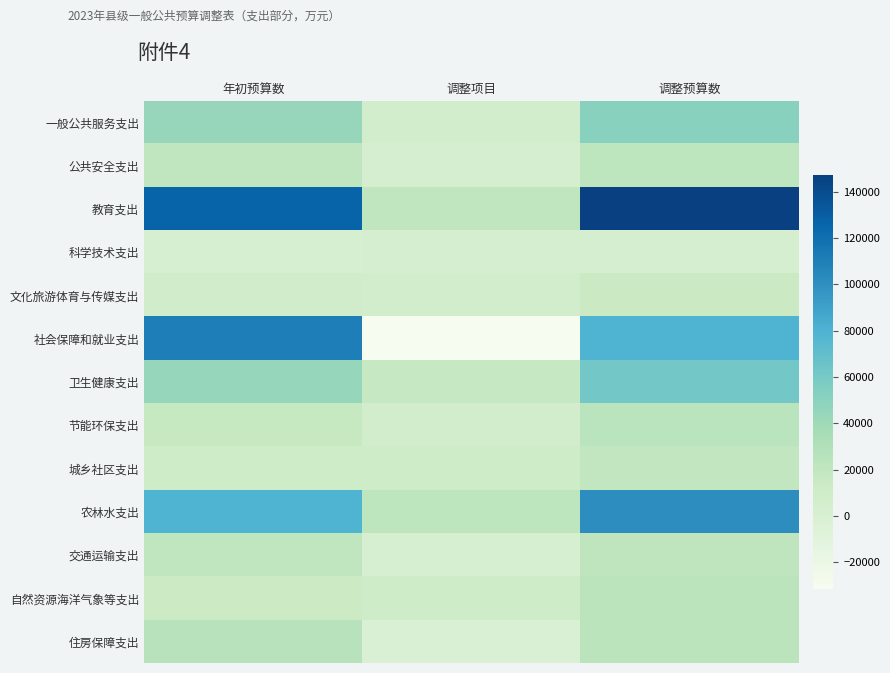

Between 调整项目 and 调整预算数, which series saw the biggest shift?

教育支出